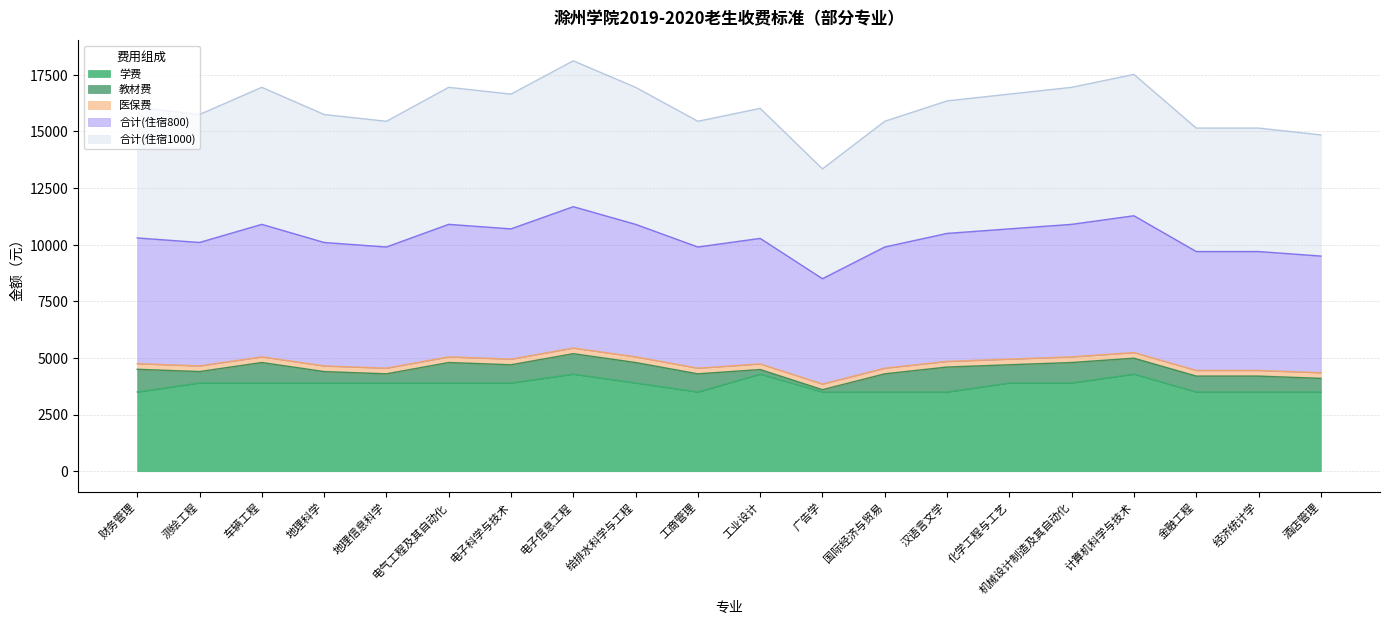

What is the total value across all series at 经济统计学?

15150